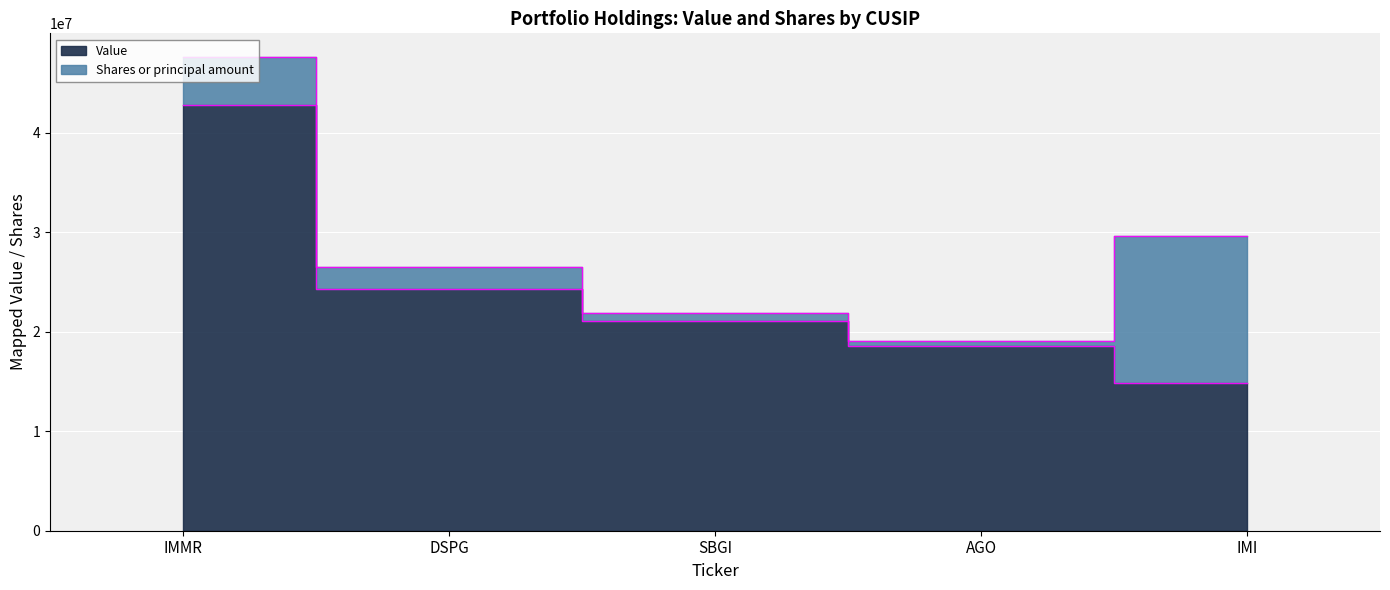

Which has a higher value, AGO or IMI?

AGO